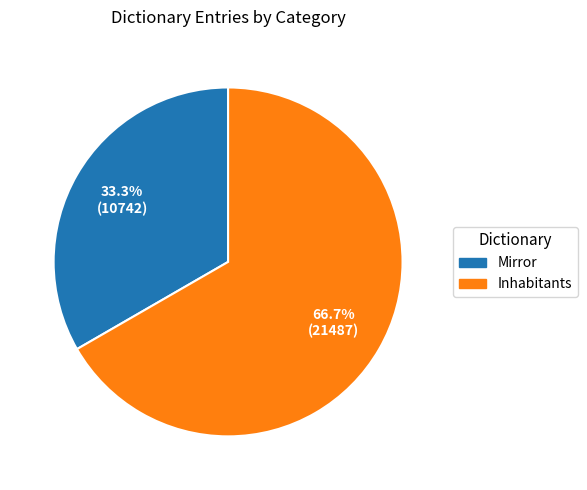

Which category has the biggest portion of the pie?

Inhabitants